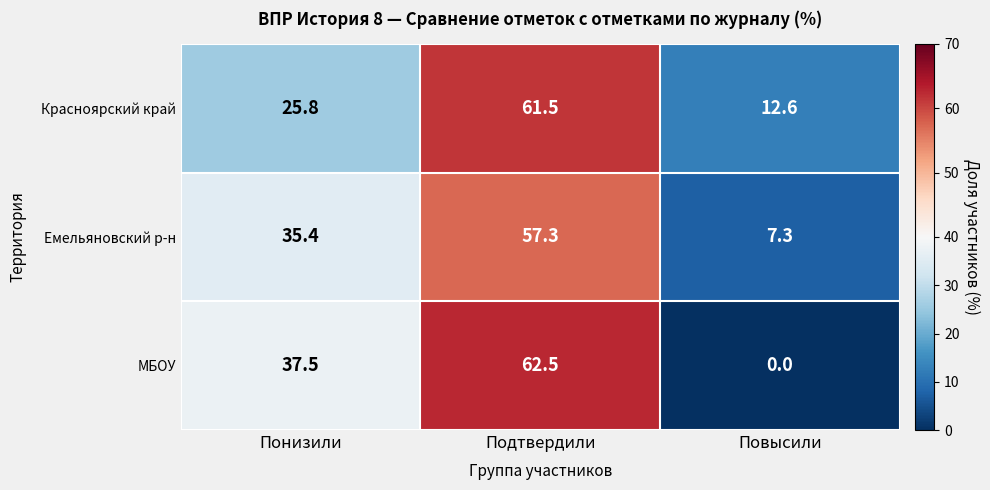

What is the sum of the МБОУ values at Понизили and Подтвердили?

100.0